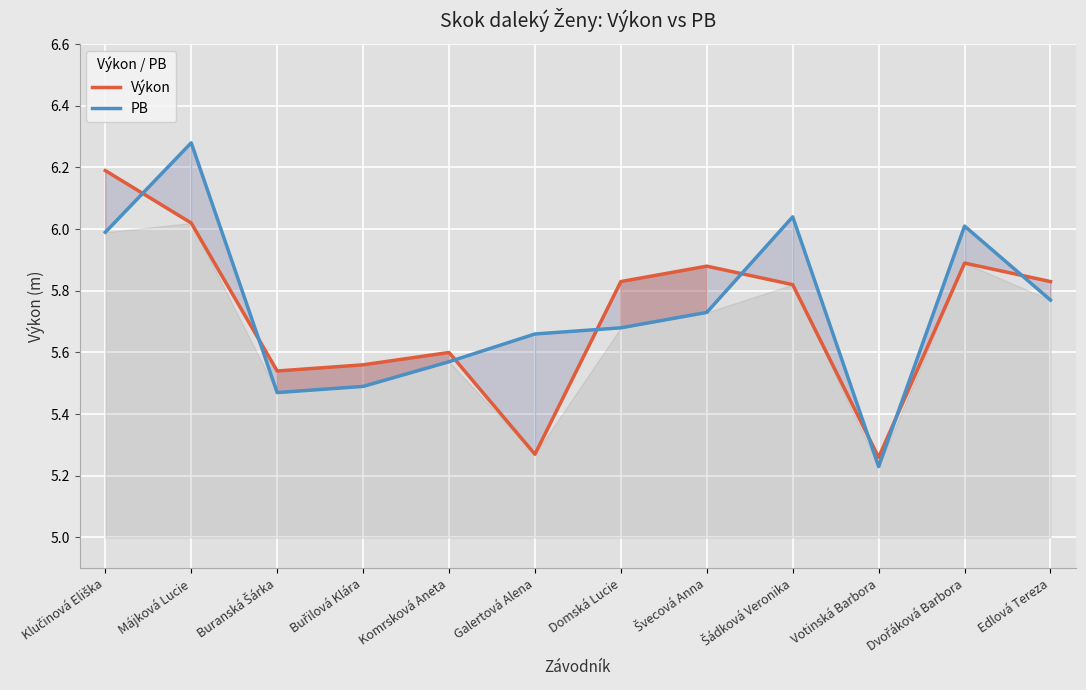

Is the value of Výkon at Šádková Veronika greater than the value of PB at Komrsková Aneta?

Yes